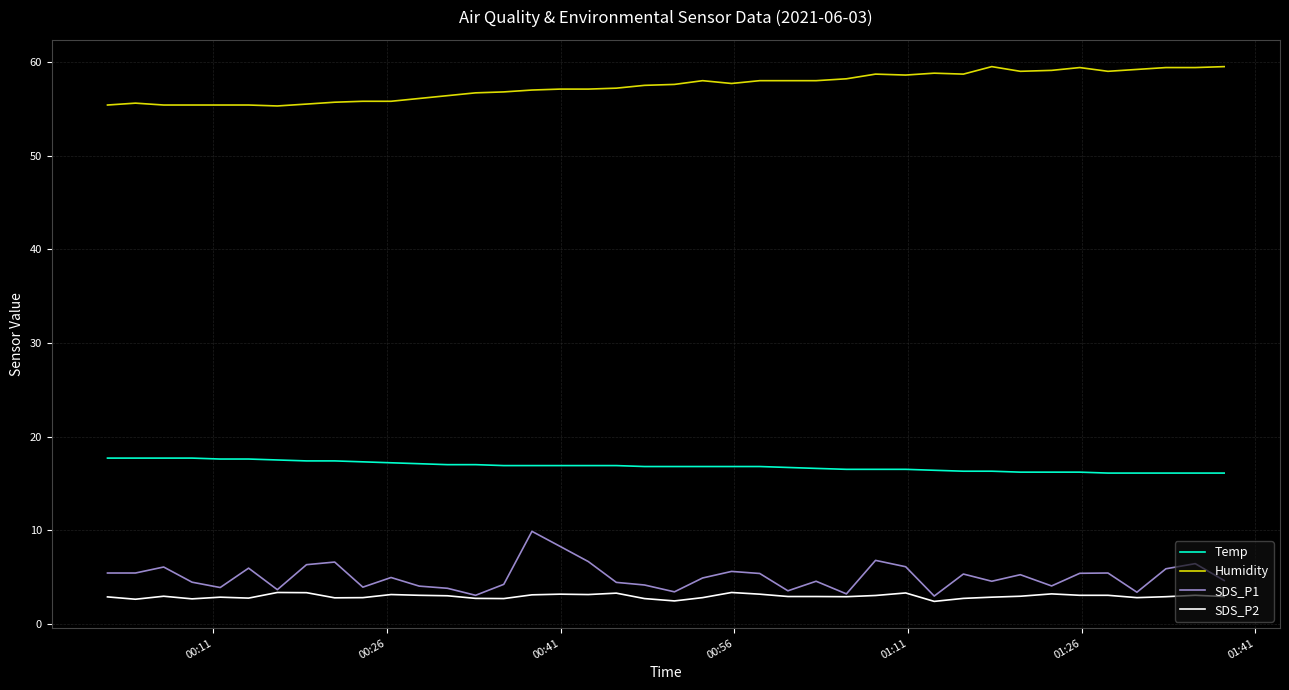

Which series has the largest total across all categories?

Humidity